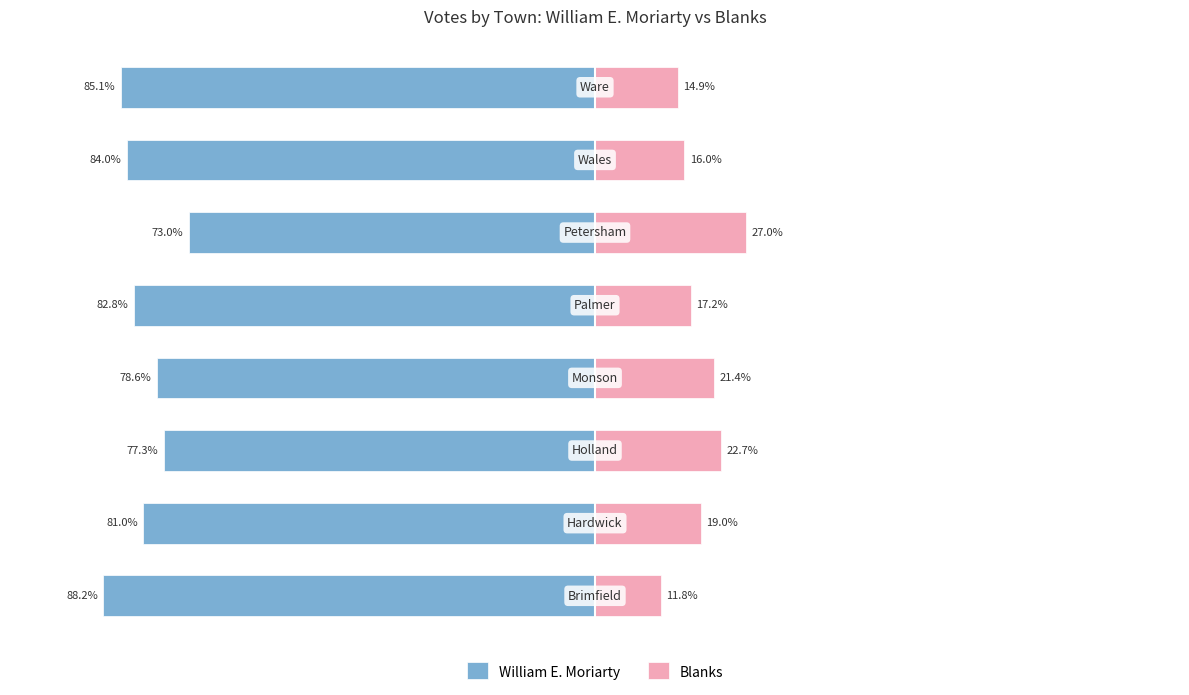

What is the lowest value of the Blanks series?

11.8